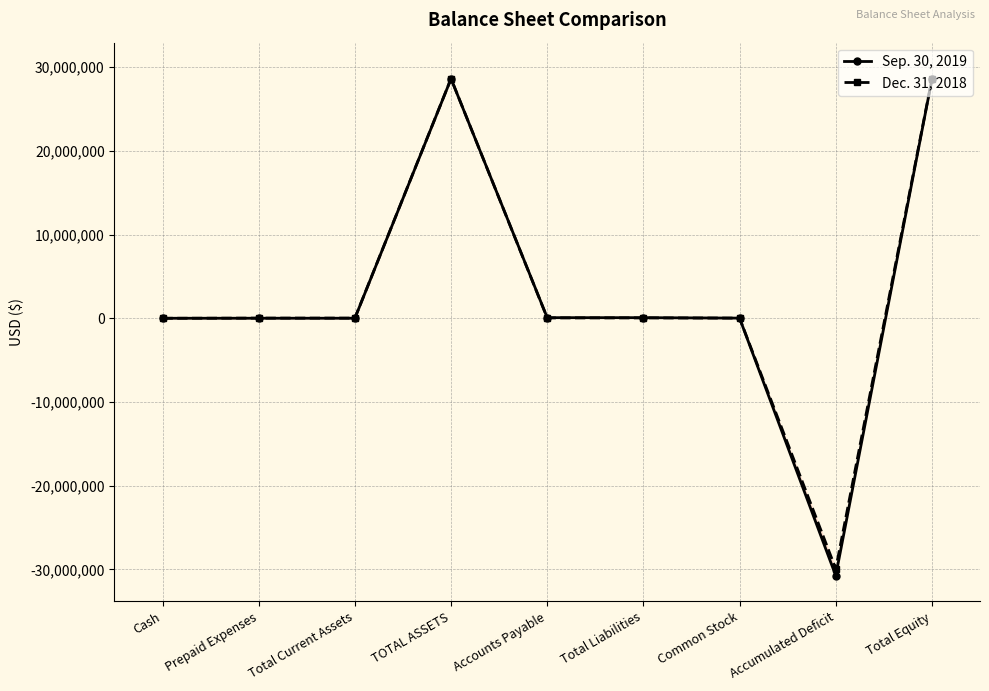

Which series has the largest total across all categories?

Dec. 31, 2018